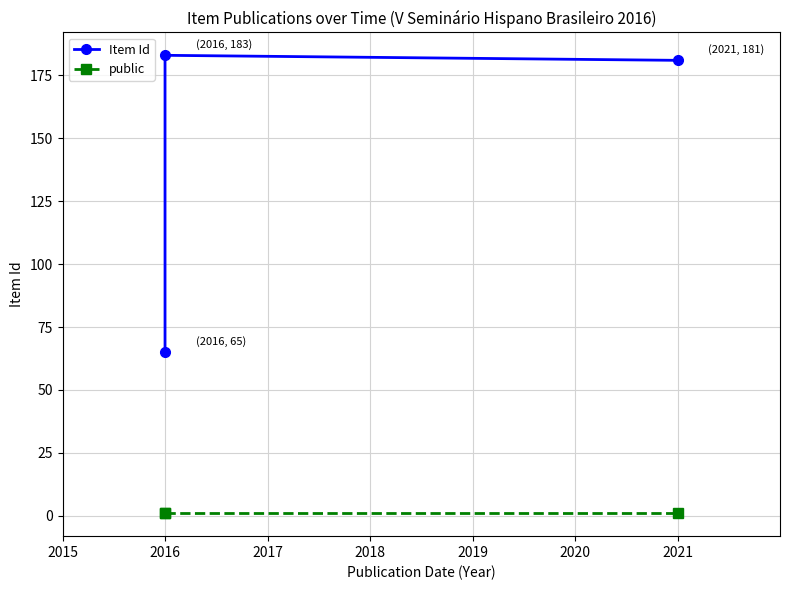

Is it true that public equals 1 at 2021?

True